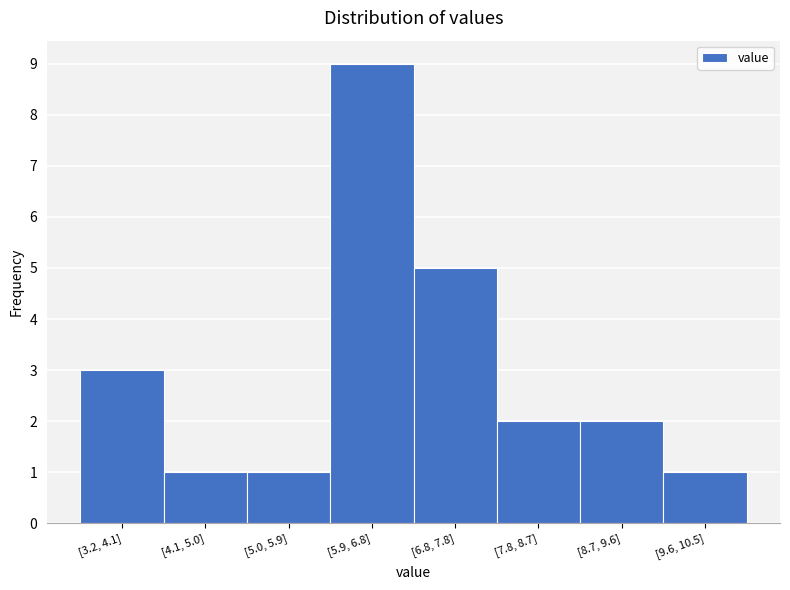

Reading left to right, transcribe all the data shown in this chart.

3	1	1	9	5	2	2	1